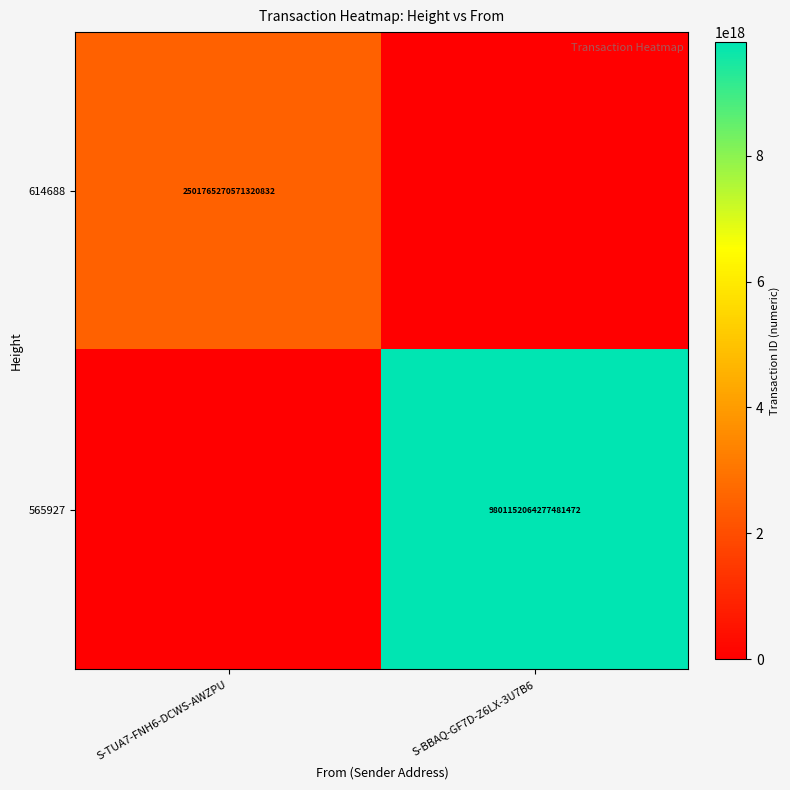

The value of 565927 at S-BBAQ-GF7D-Z6LX-3U7B6 is 9801152064277481472. True or false?

True